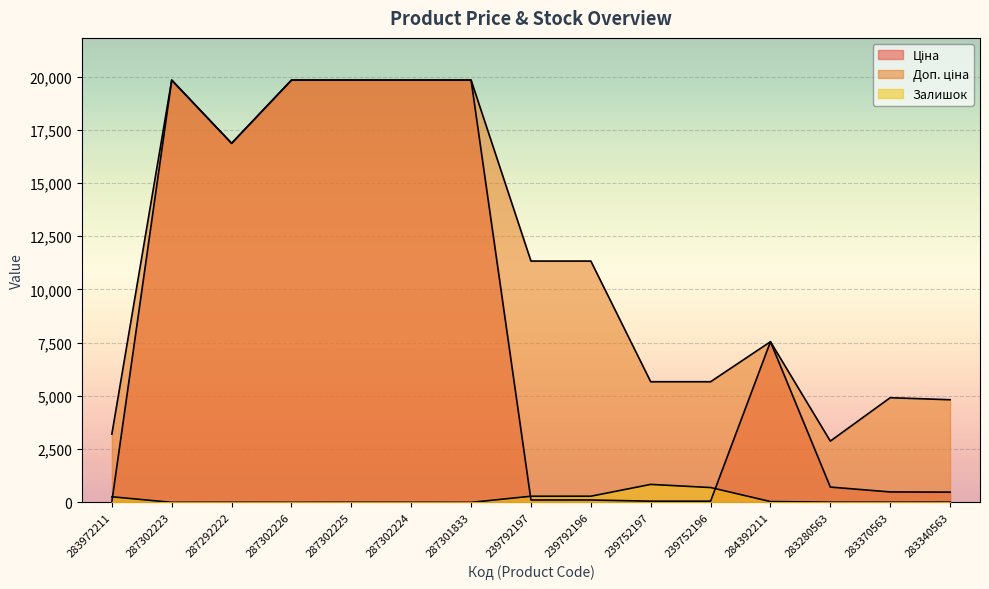

What is the label of the 5th point from the left?

287302225